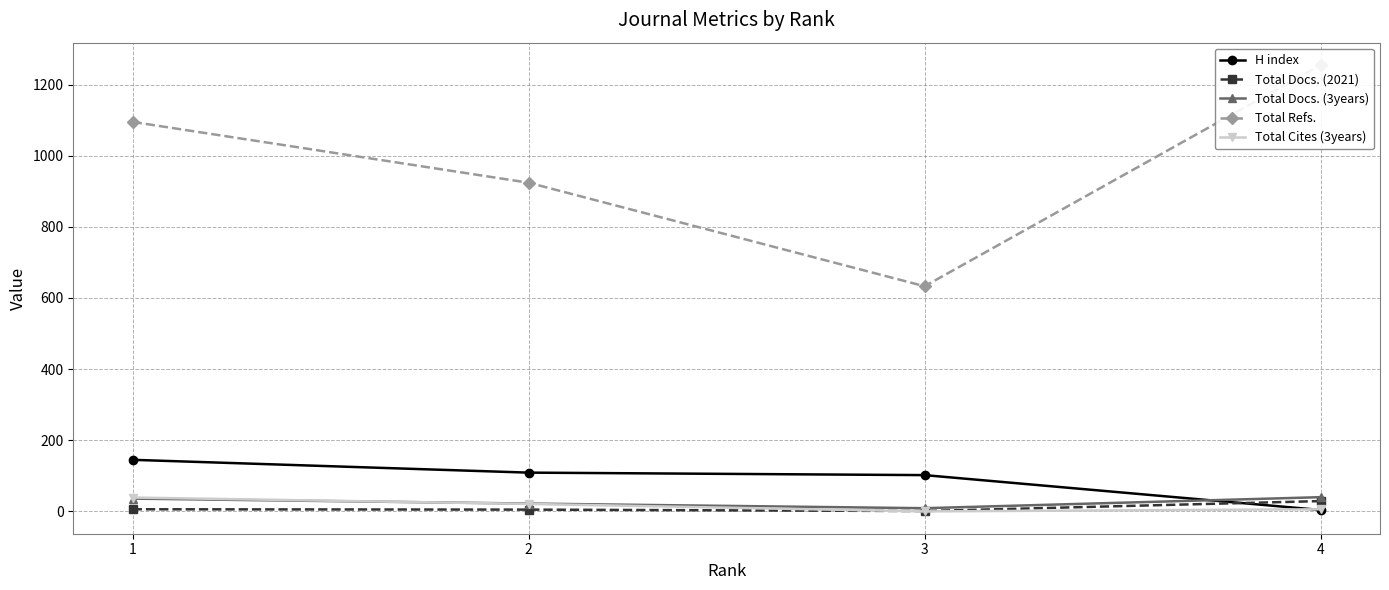

What value does the Total Docs. (2021) series have at 3?

1